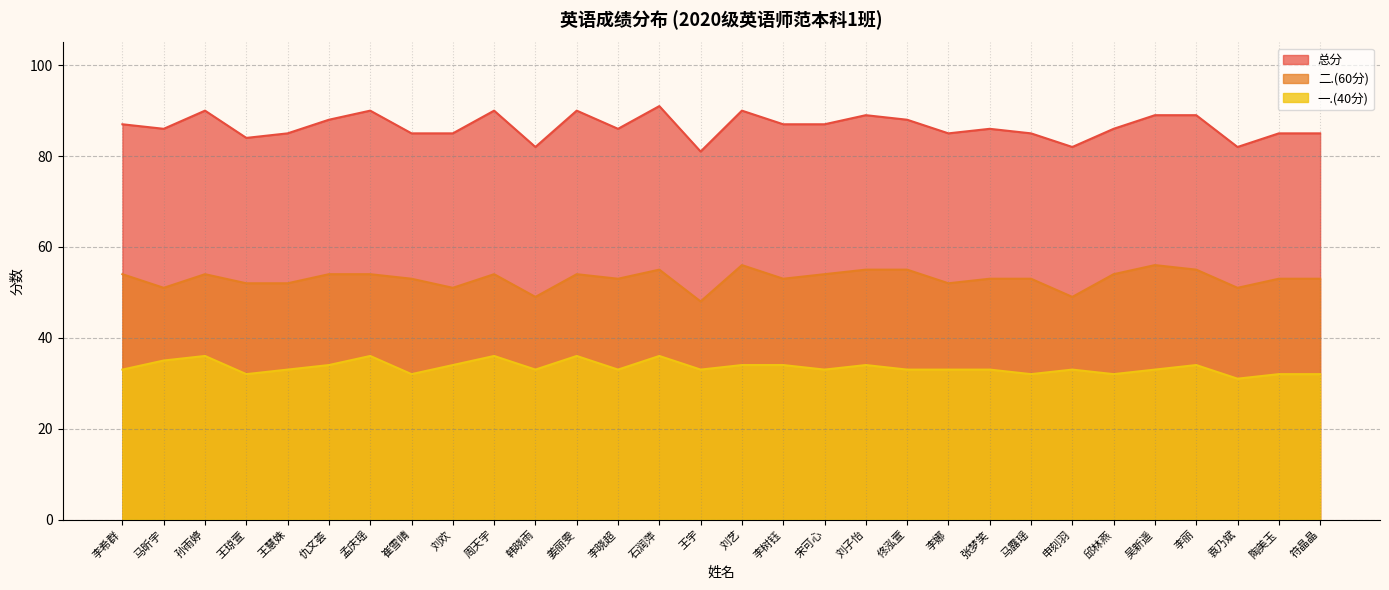

Read the 总分 value at 宋可心, to the nearest 10.

90